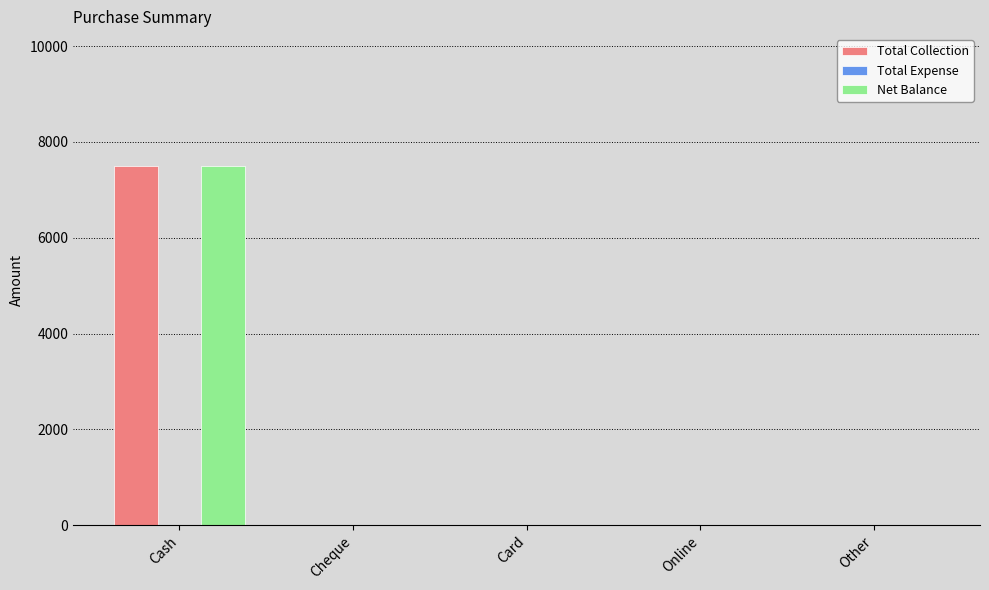

What is the greatest value displayed?

7500